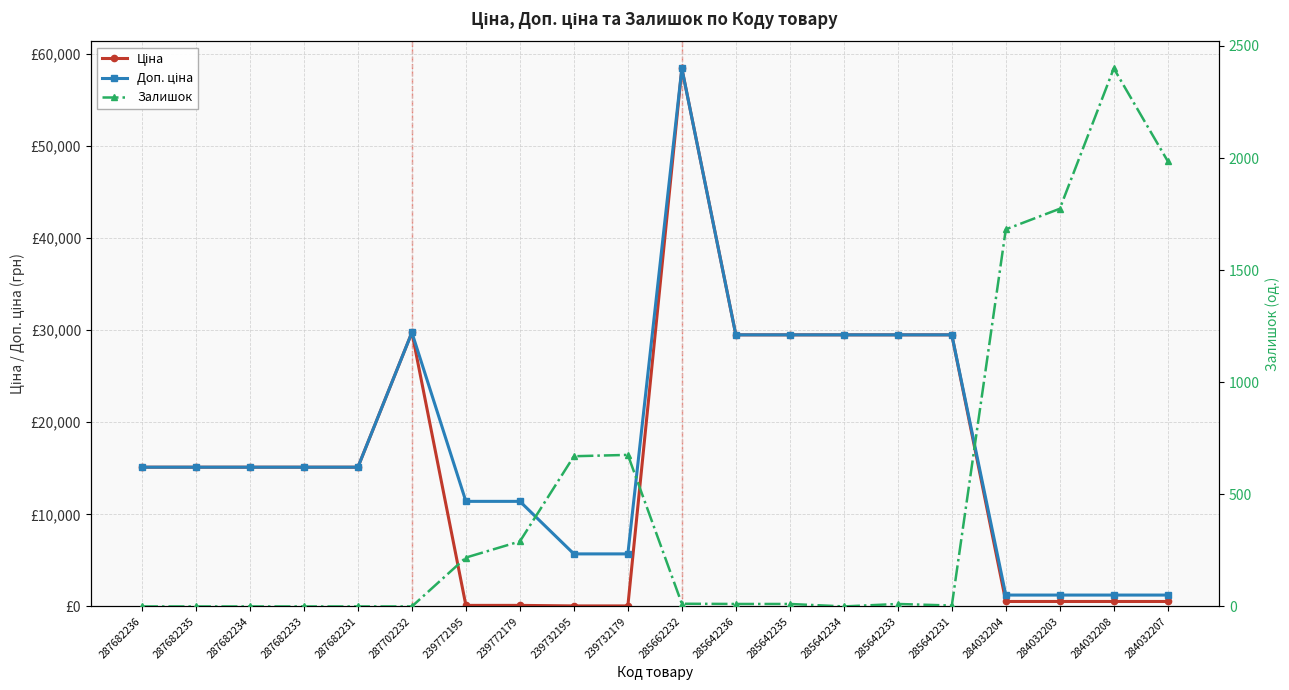

At which category does Залишок reach its first local valley?

285642234